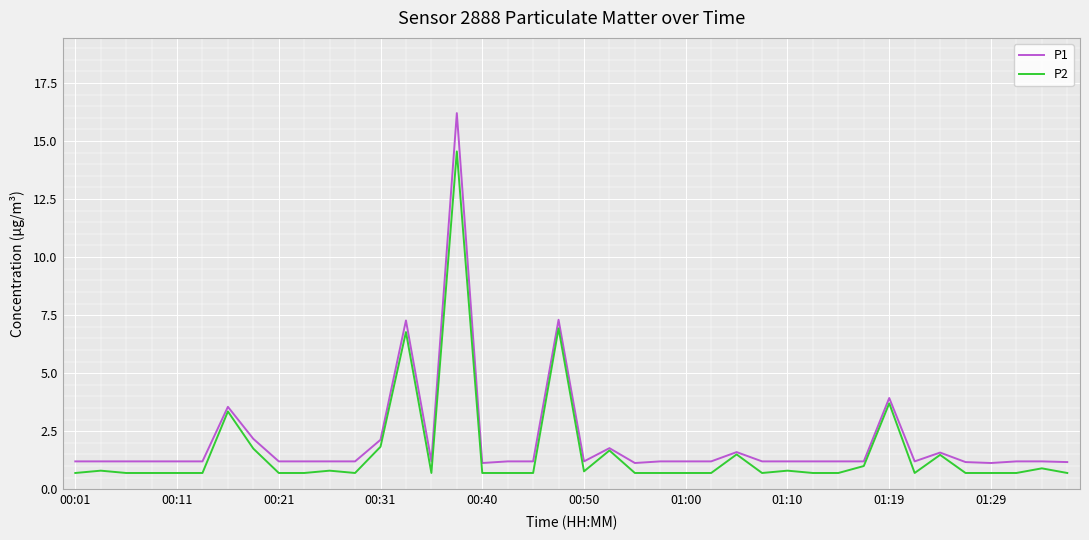

Which series has the widest spread of values?

P1